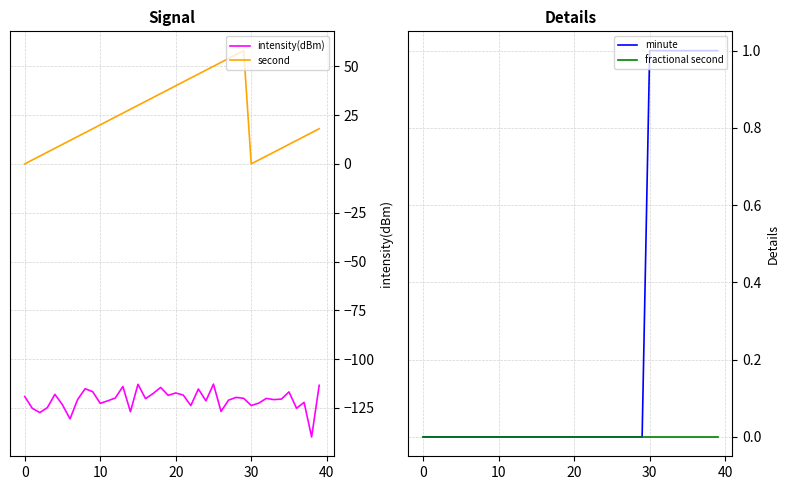

What is the difference between the maximum and minimum values in the minute series?

1